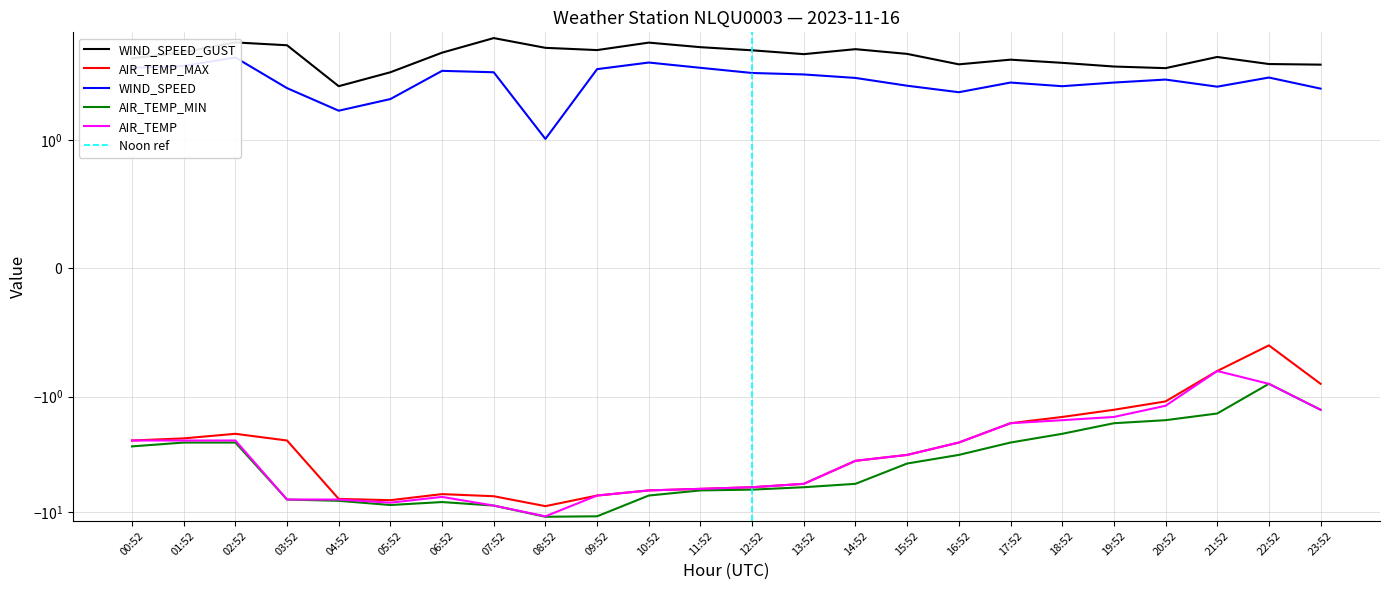

At which category does AIR_TEMP reach its first local valley?

05:52